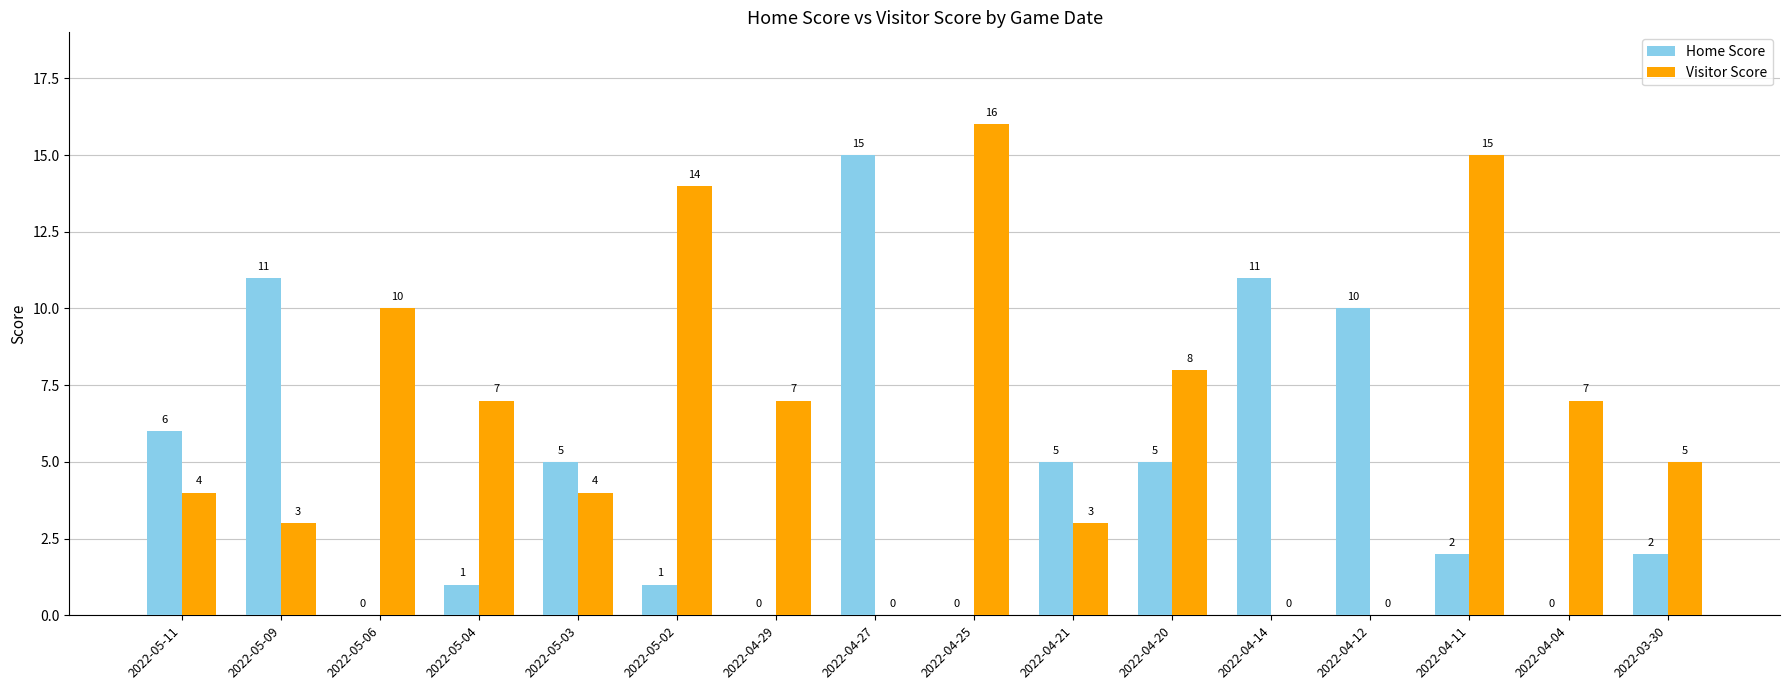

Reading right to left, extract all data points from this chart.

Home Score: 2022-03-30=2	2022-04-04=0	2022-04-11=2	2022-04-12=10	2022-04-14=11	2022-04-20=5	2022-04-21=5	2022-04-25=0	2022-04-27=15	2022-04-29=0	2022-05-02=1	2022-05-03=5	2022-05-04=1	2022-05-06=0	2022-05-09=11	2022-05-11=6
Visitor Score: 2022-03-30=5	2022-04-04=7	2022-04-11=15	2022-04-12=0	2022-04-14=0	2022-04-20=8	2022-04-21=3	2022-04-25=16	2022-04-27=0	2022-04-29=7	2022-05-02=14	2022-05-03=4	2022-05-04=7	2022-05-06=10	2022-05-09=3	2022-05-11=4